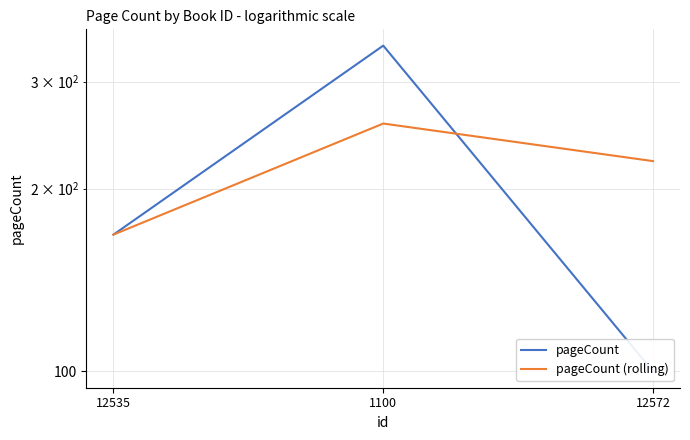

How many values in the pageCount (rolling) series are below 222?

1